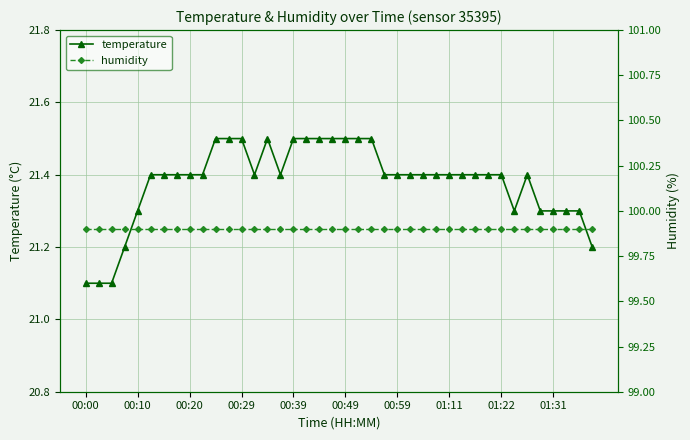

How many lines are shown in the chart?

2